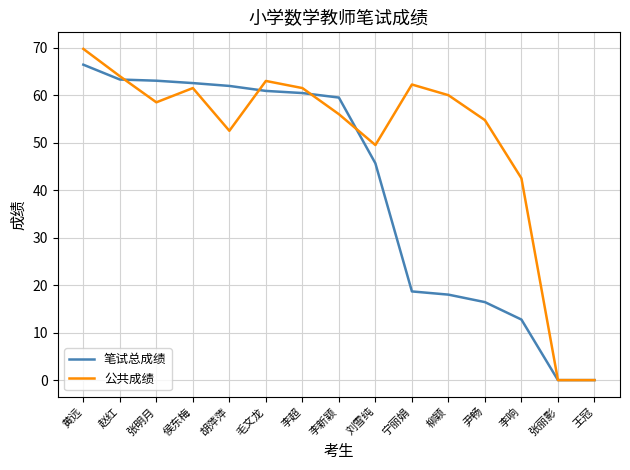

The value of 公共成绩 at 毛文龙 is 15.8. True or false?

False